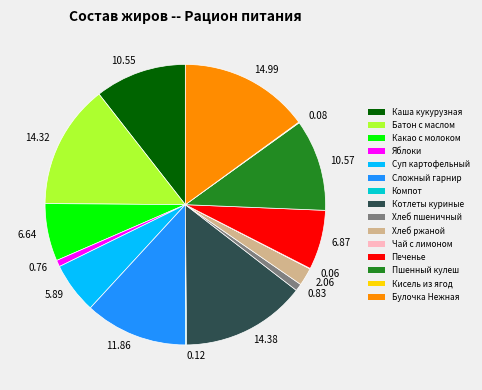

Which has a higher value, 10.57 or 11.86?

11.86